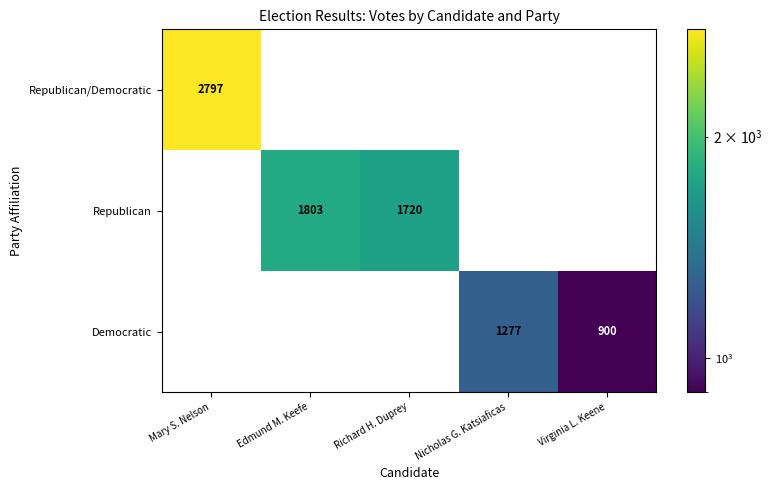

Which category has the highest value in the Democratic series?

Nicholas G. Katsiaficas